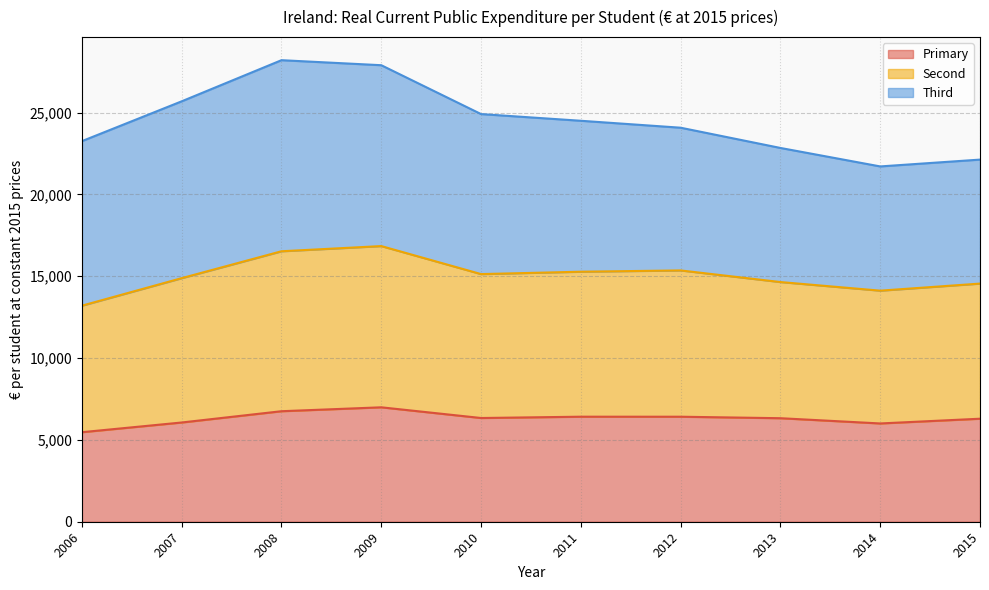

True or false: Second has more than 0 points higher than both neighbors.

True